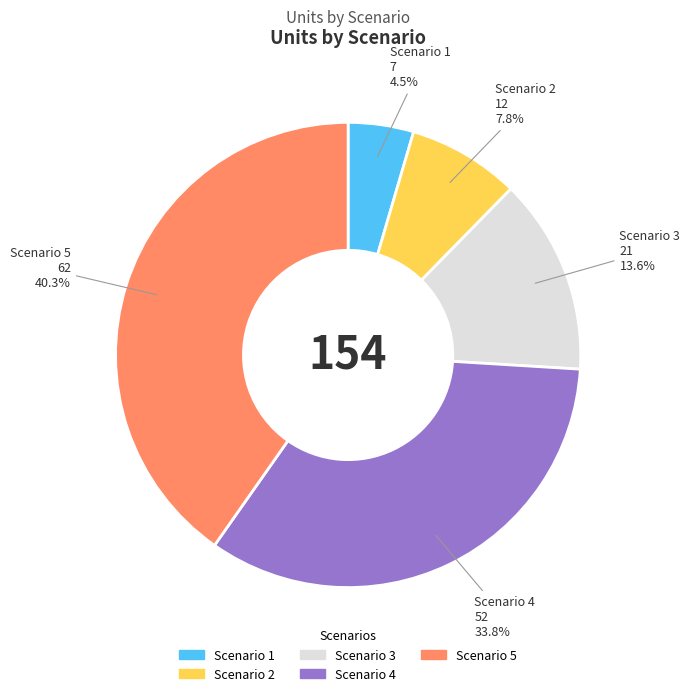

Rank the categories by value from lowest to highest.

Scenario 1, Scenario 2, Scenario 3, Scenario 4, Scenario 5